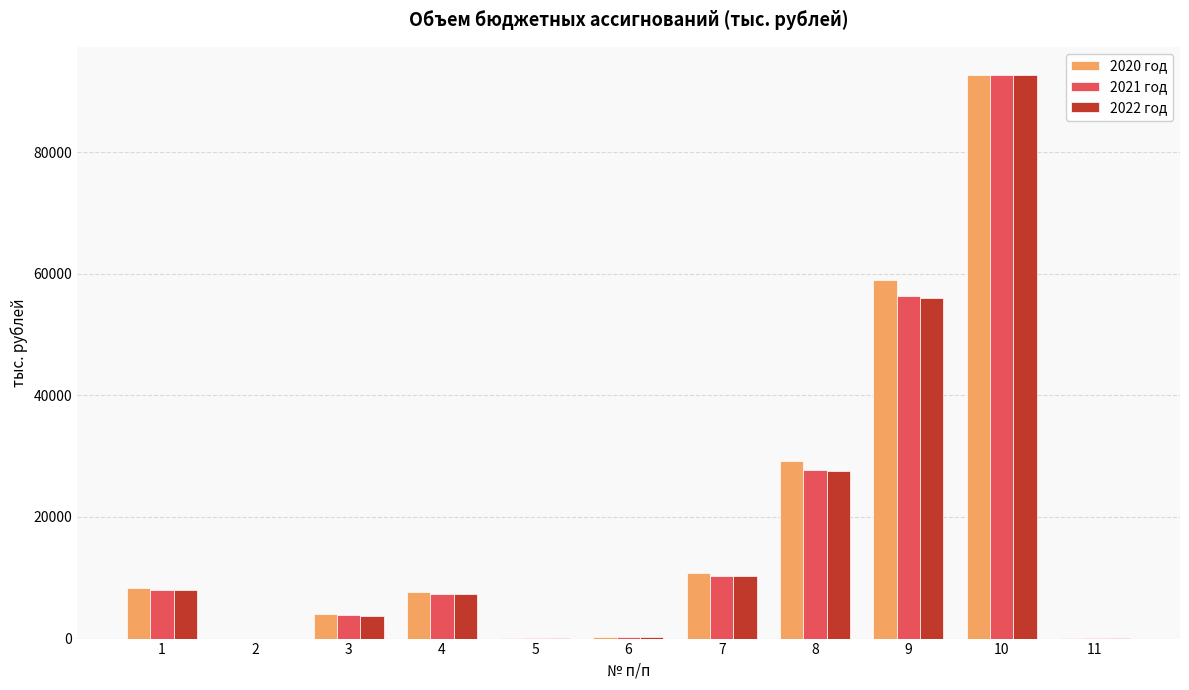

The value of 2020 год at 10 is 92698.5. True or false?

True